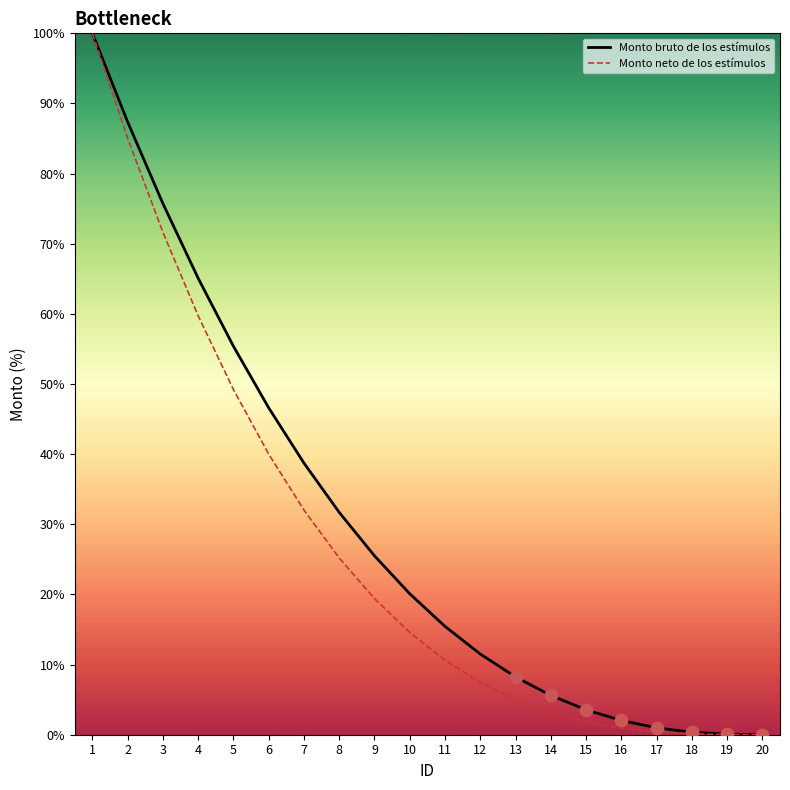

What are all the series names shown in the legend?

Monto bruto de los estímulos, Monto neto de los estímulos